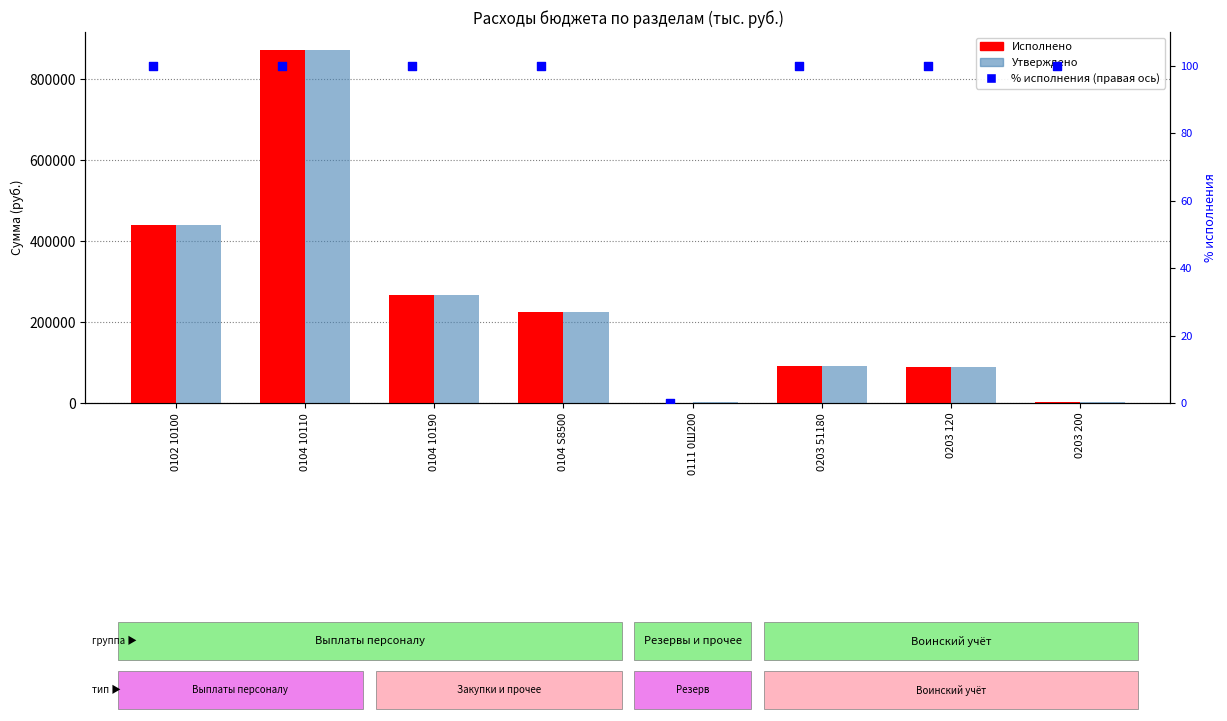

What is the total value across all series at 0203 51180?

184100.0